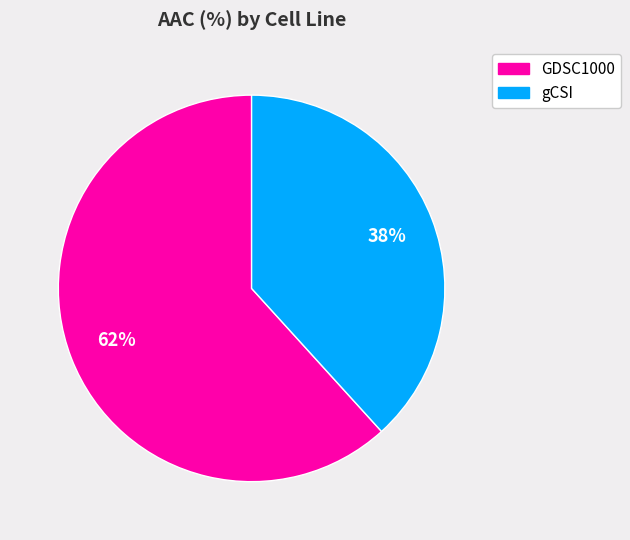

Approximately how many times larger is the value at GDSC1000 compared to gCSI?

1.6